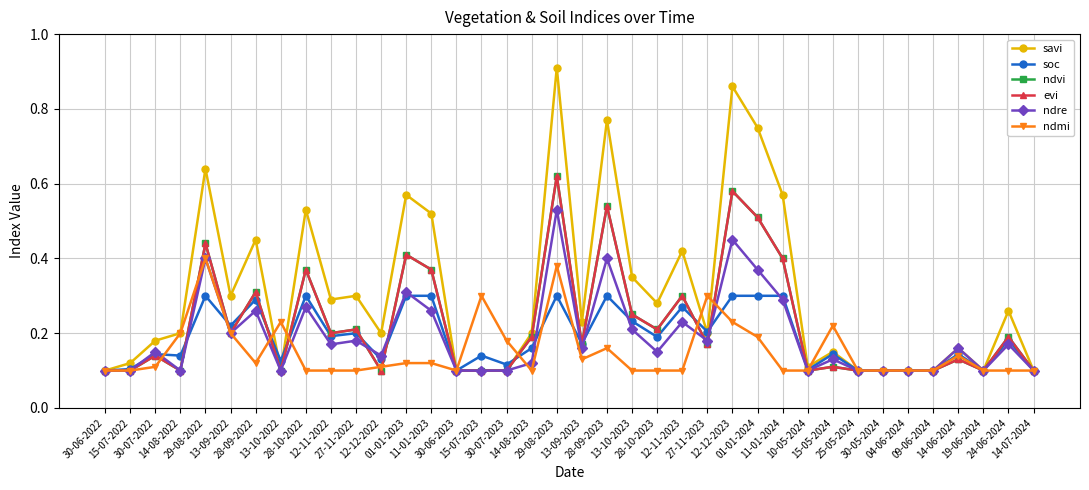

Is this an area chart (filled region under the line)?

No